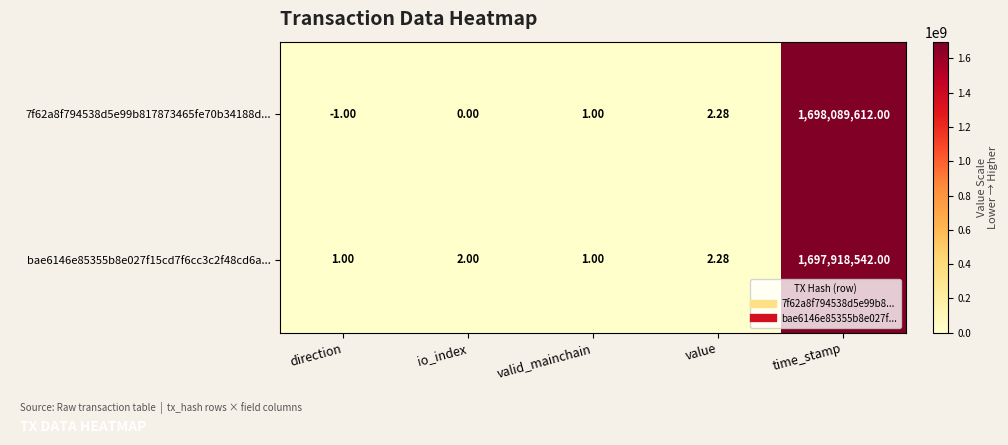

Which category has the highest value in the bae6146e85355b8e027f15cd7f6cc3c2f48cd6a... series?

time_stamp